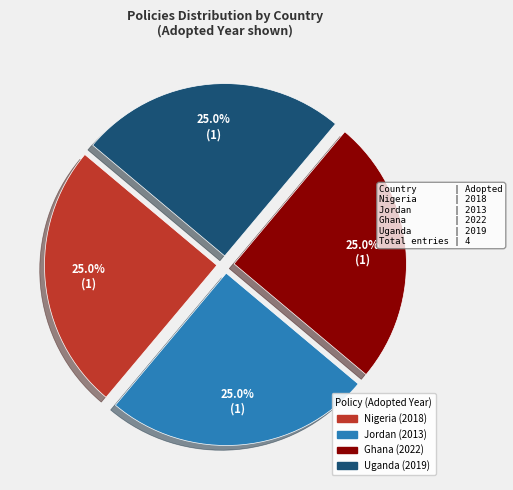

What portion of the pie excludes Ghana (2022)?

75.0%